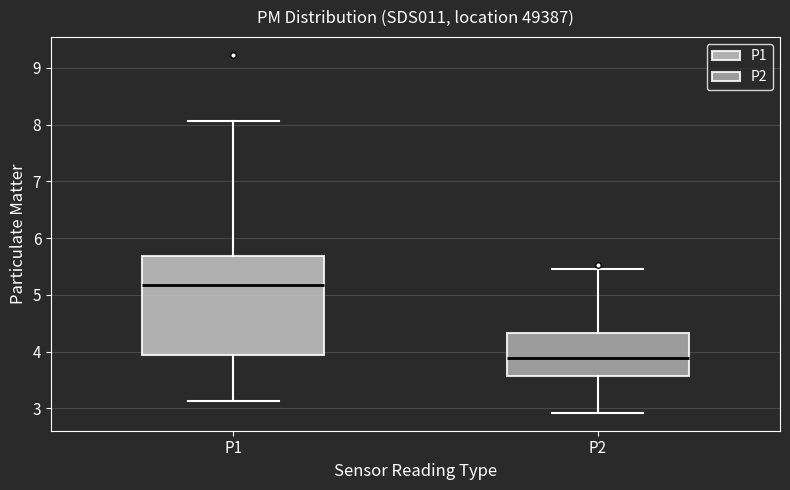

Reading left to right, transcribe this box plot: for each box, give where its median line is, the range the box spans, and where its two whiskers end, as read against the y-axis. The values are not printed on the chart, so give them approximately, as read against the axis.

P1: median 5.2, box 3.9 to 5.7, whiskers 3.1 to 8.1
P2: median 3.9, box 3.6 to 4.3, whiskers 2.9 to 5.5